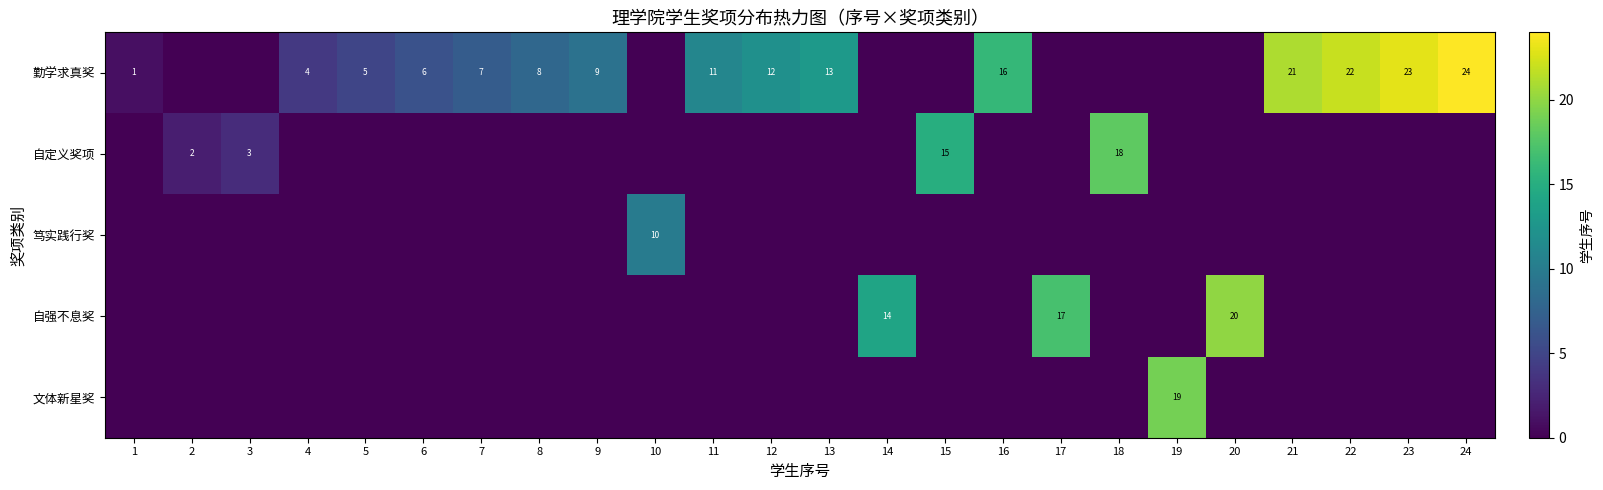

At which category is the sum across all series the highest?

24